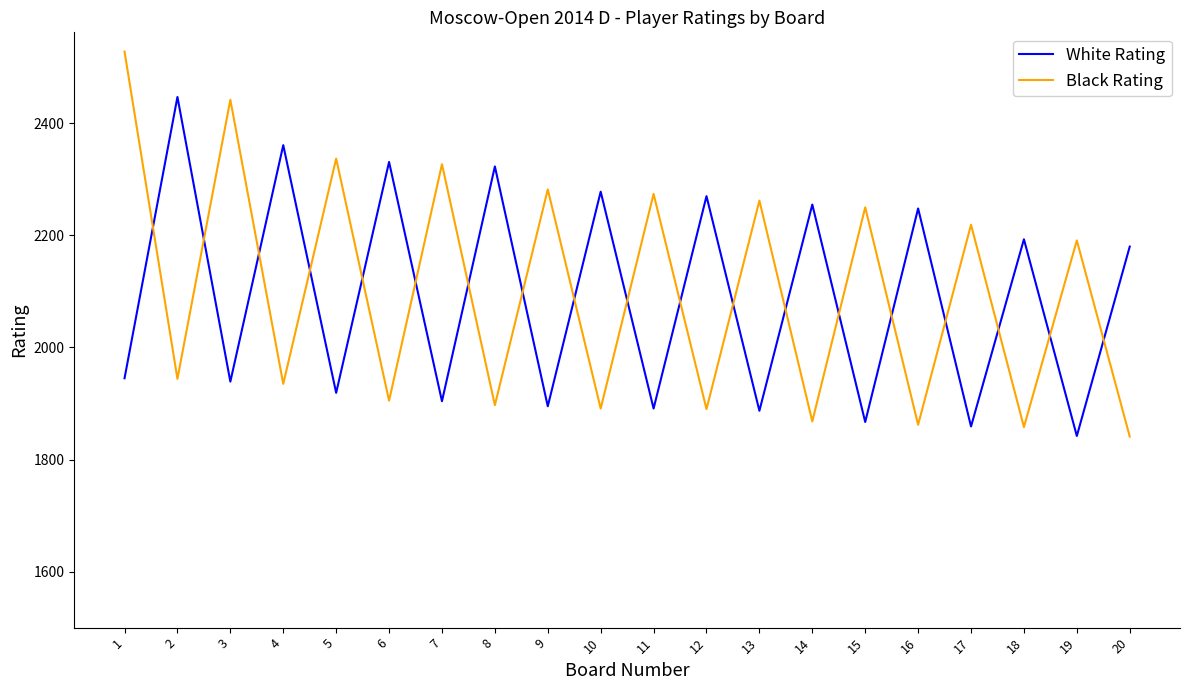

What is the highest value of the White Rating series?

2447